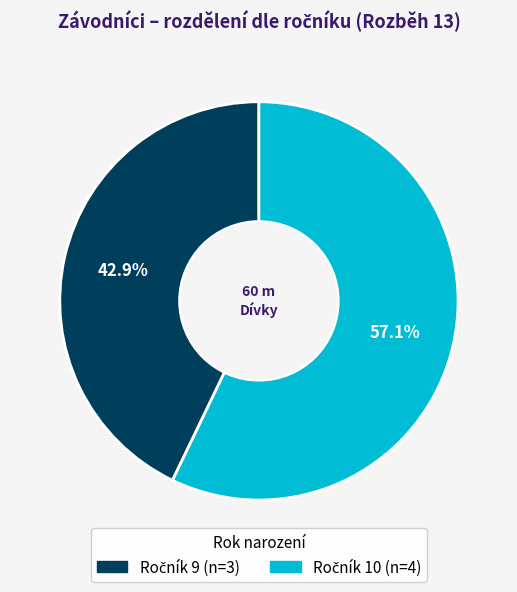

Is there a majority slice in this chart?

Yes